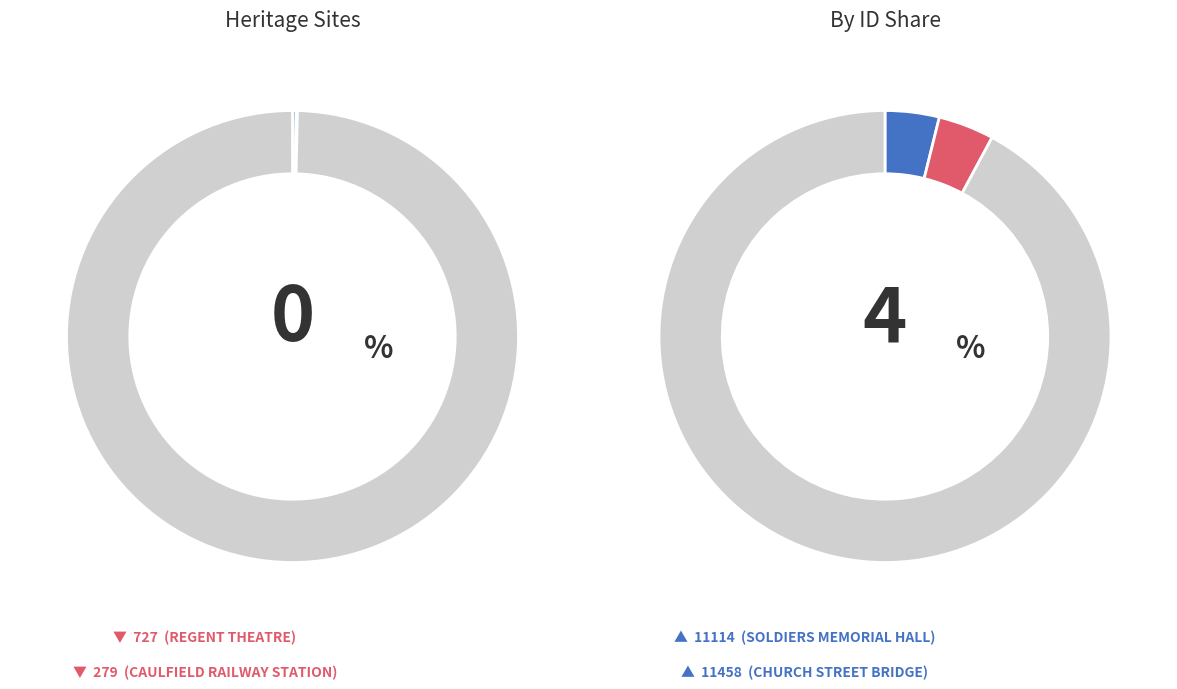

The REGENT PICTURE THEATRE slice represents 50% of the pie. True or false?

False